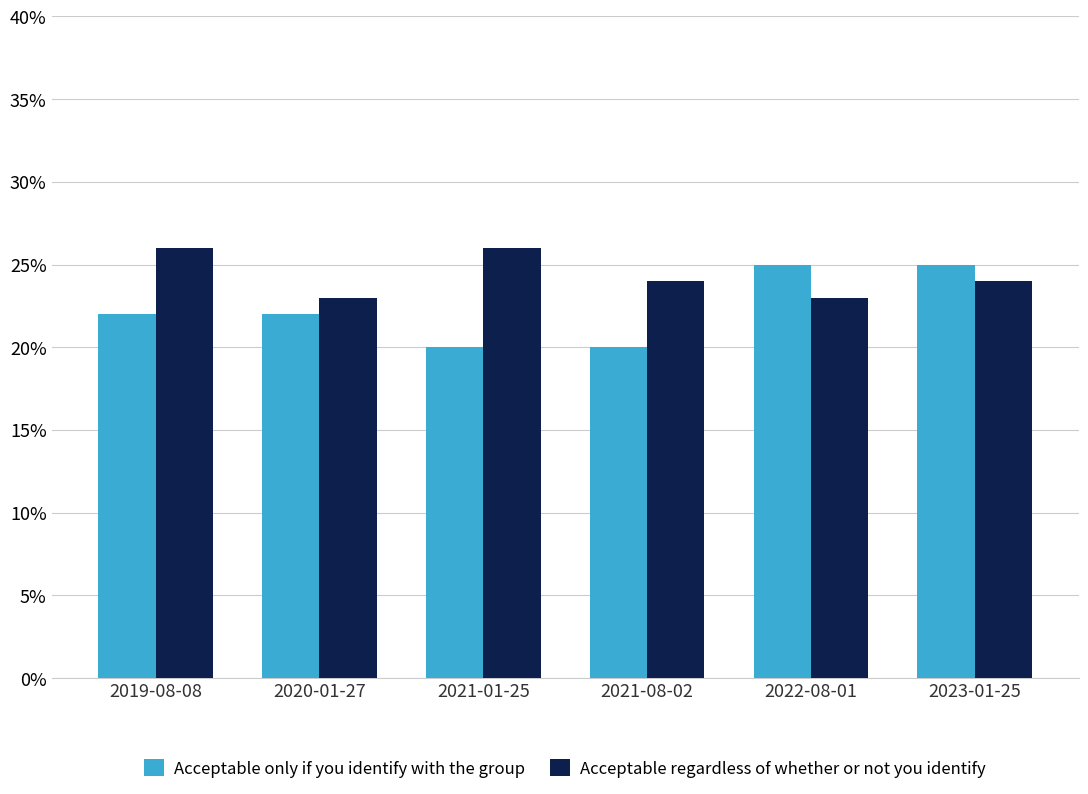

Which category has the highest value across all series?

2019-08-08